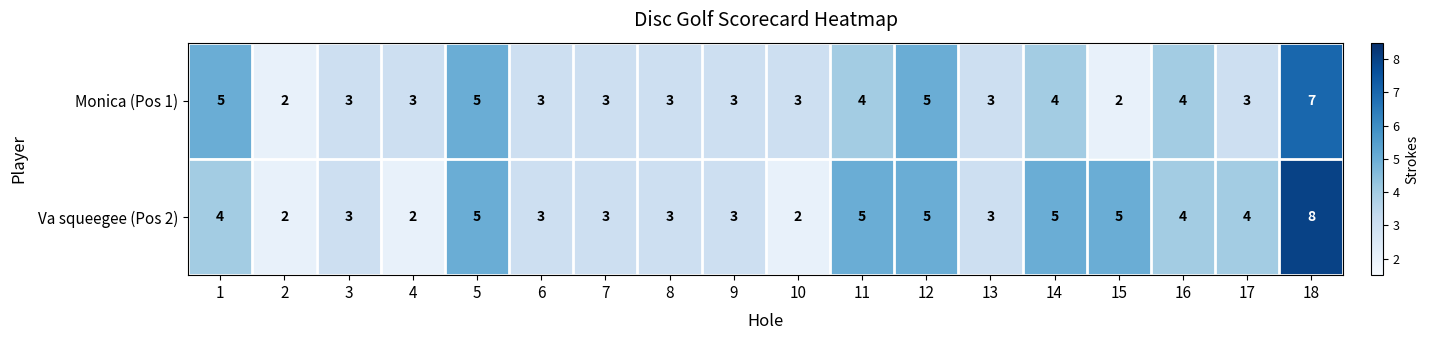

What is the difference between the maximum and minimum values in the Monica (Pos 1) series?

5